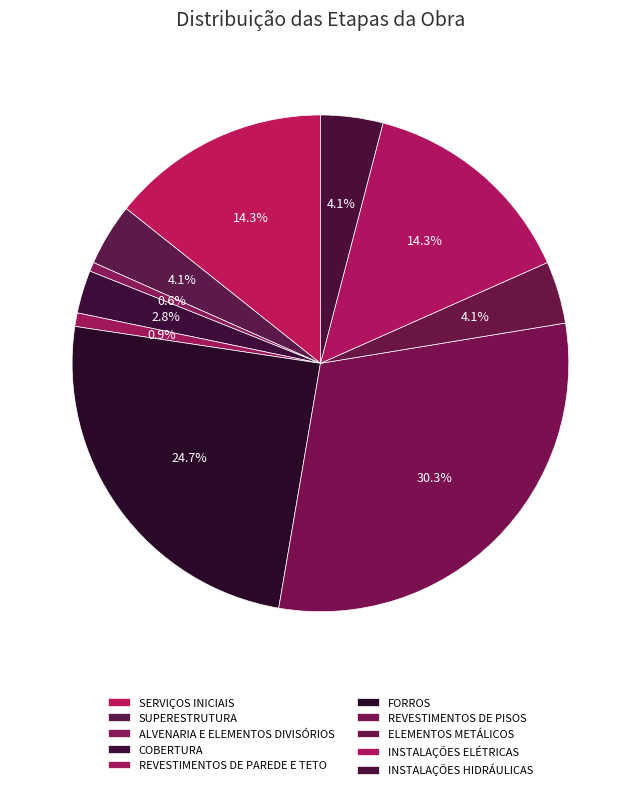

To the nearest percent, what is the difference between the FORROS and INSTALAÇÕES HIDRÁULICAS slice percentages?

21%